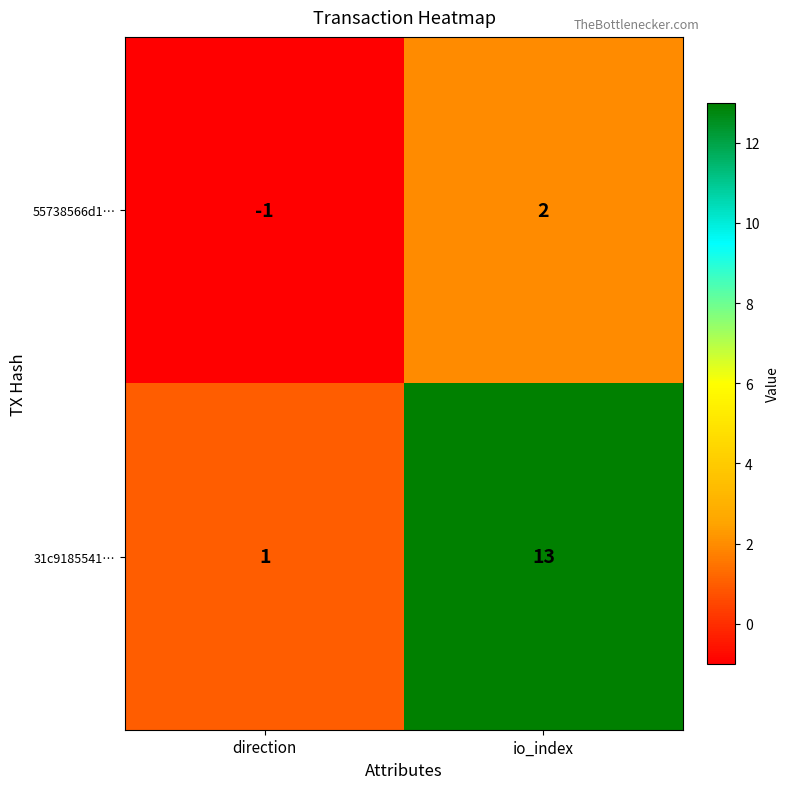

At which category is the sum across all series the highest?

io_index